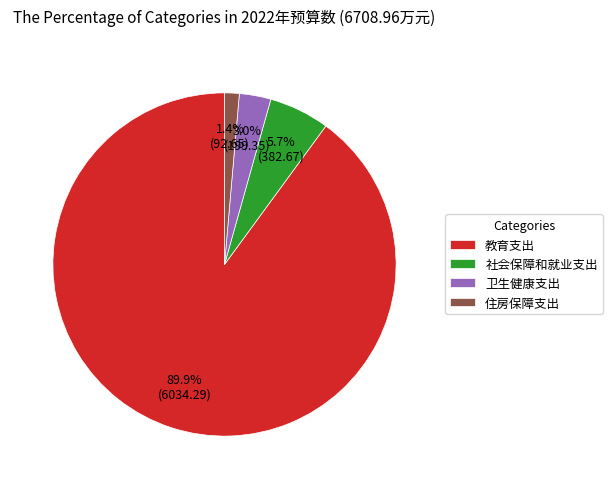

Which slice is the smallest?

住房保障支出